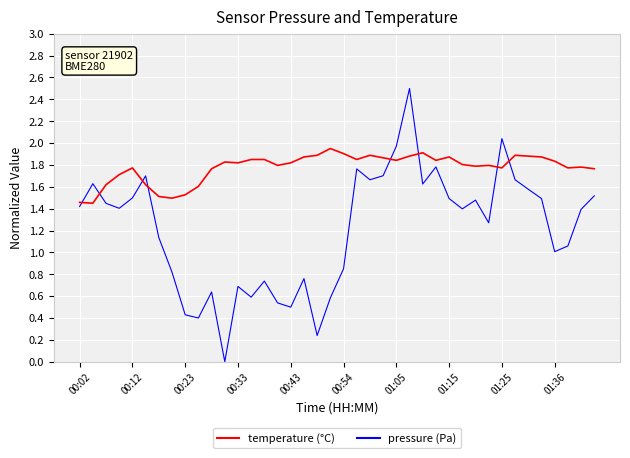

What is the greatest value displayed?

2.5